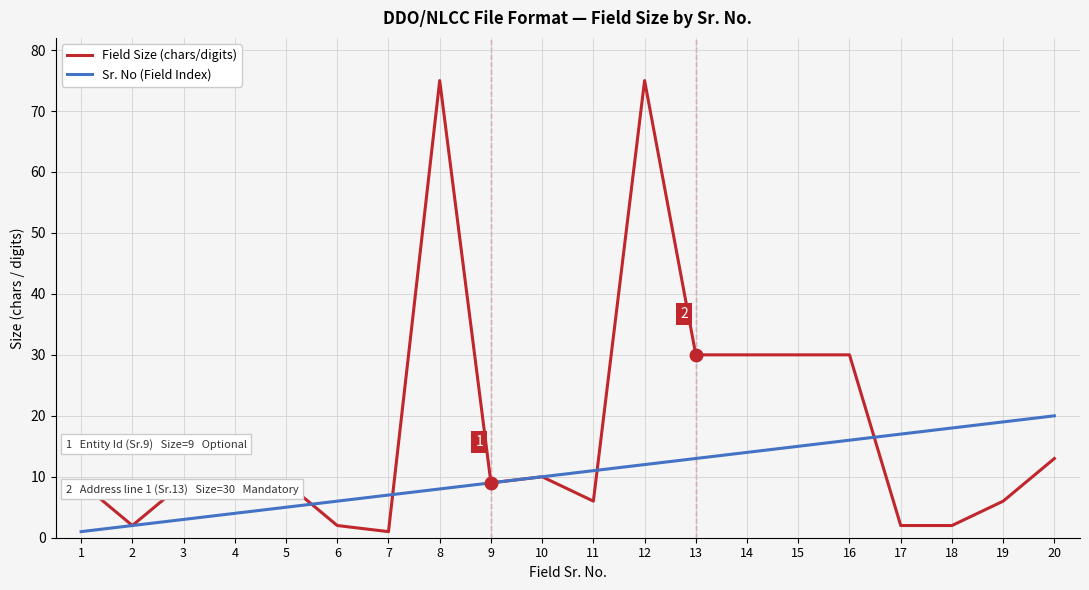

At which label does Sr. No (Field Index) reach its peak?

20